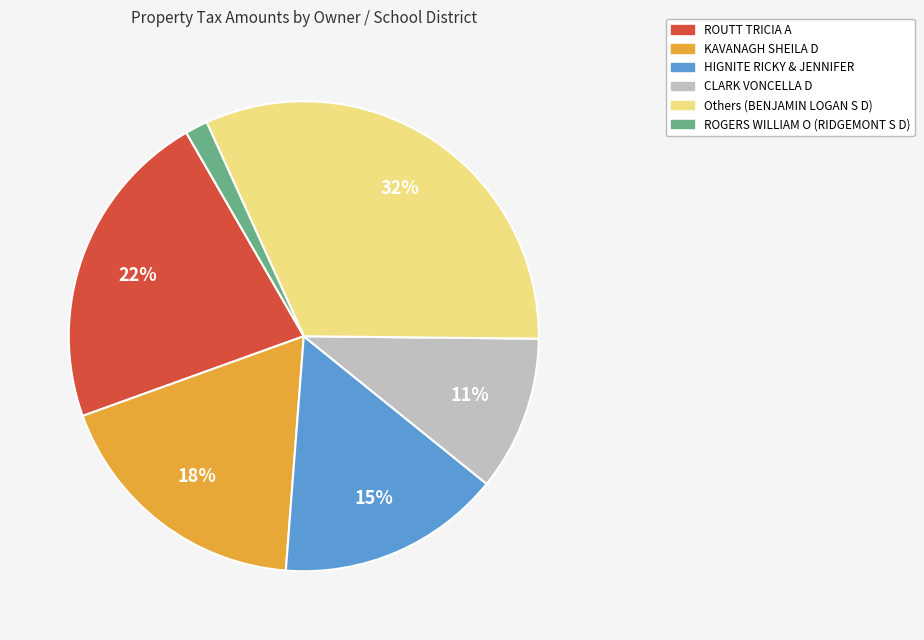

Does any single category account for the majority?

No